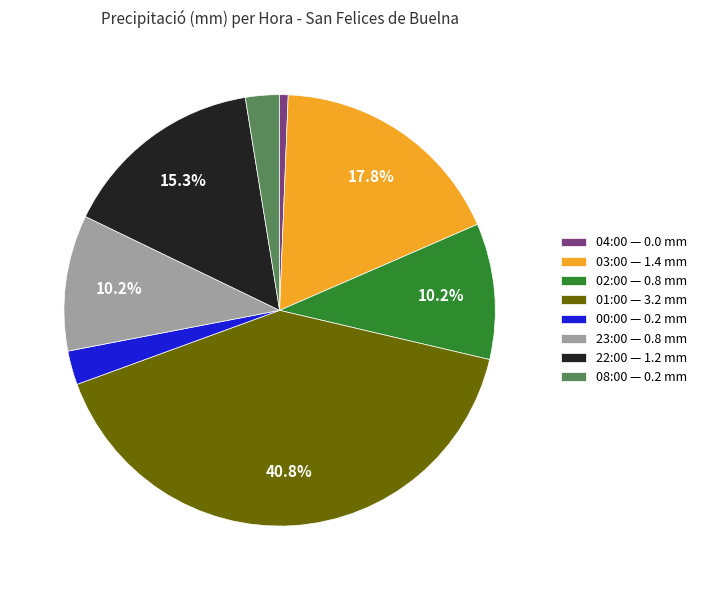

Is 04:00 — 0.0 mm the majority of the pie?

No